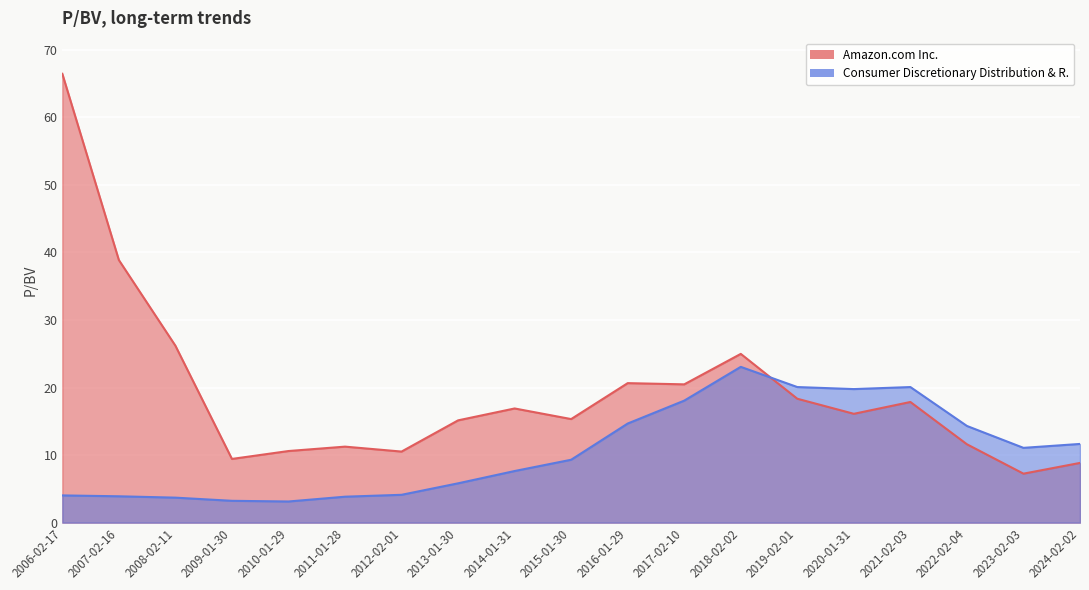

Which series has the widest spread of values?

Amazon.com Inc.